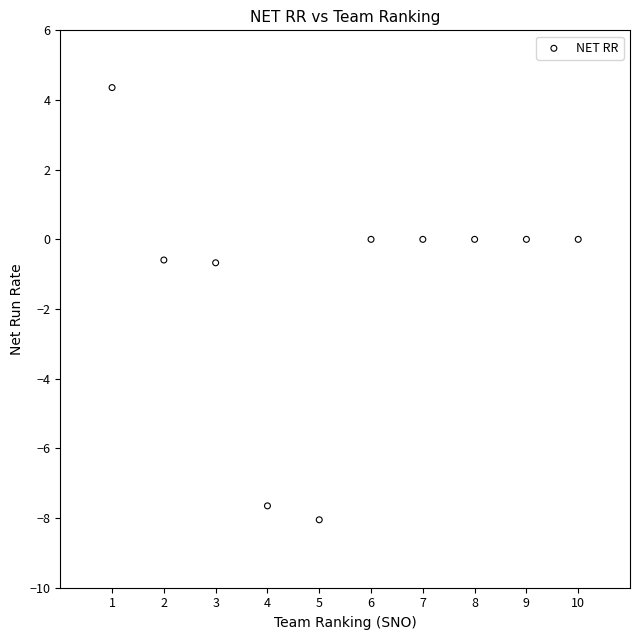

What is the range of Y values (max minus min)?

12.4